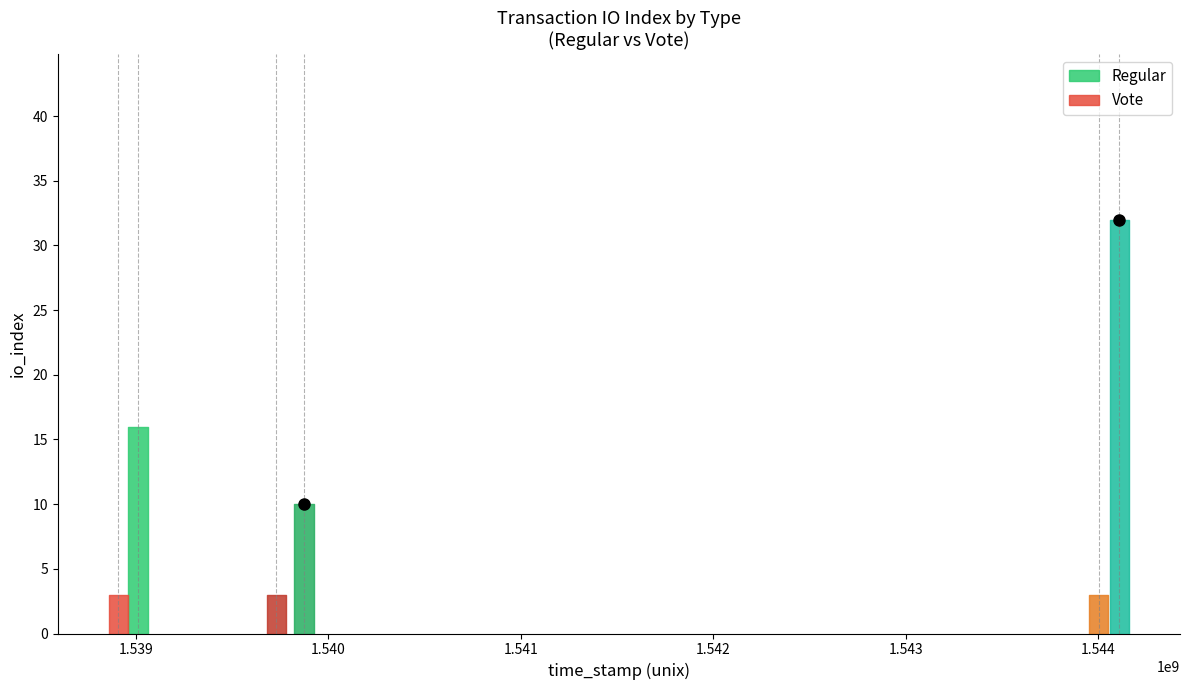

Rank the series by their average value, from highest to lowest.

Regular, Vote